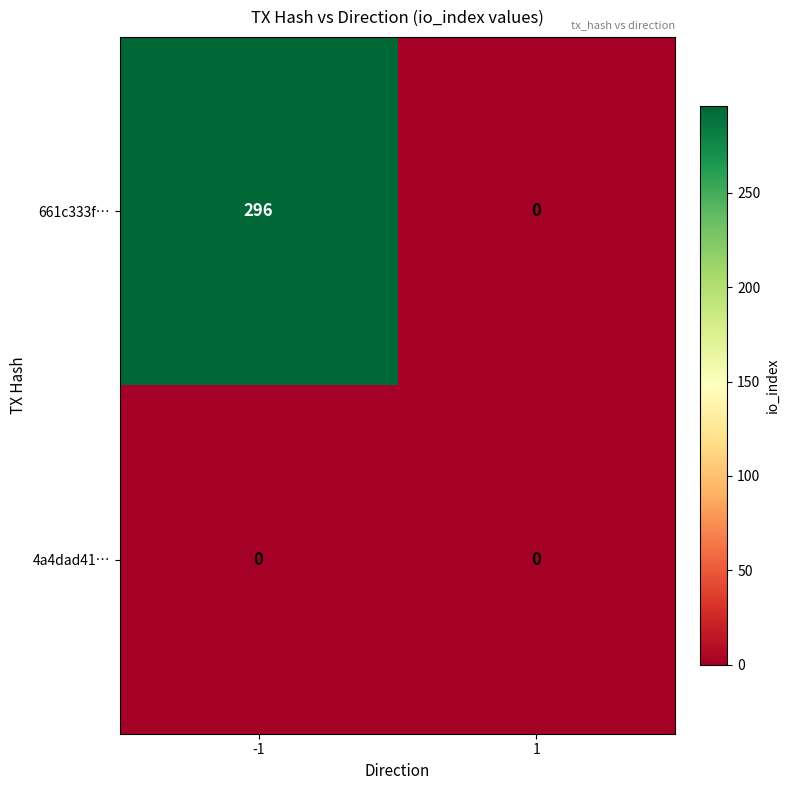

Which series has the largest range (max minus min)?

661c333f…